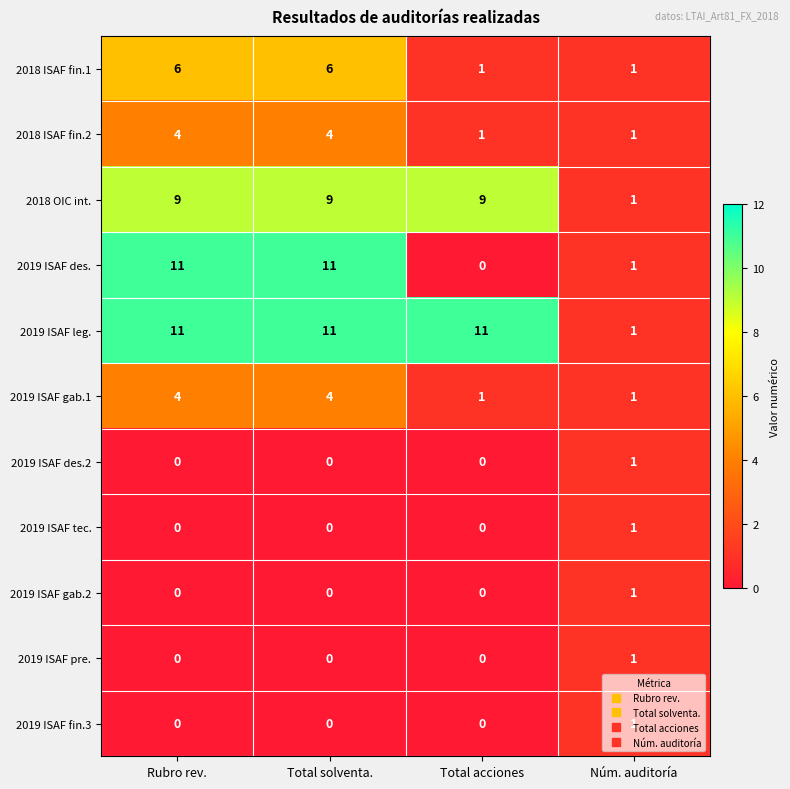

What is the greatest value displayed?

11